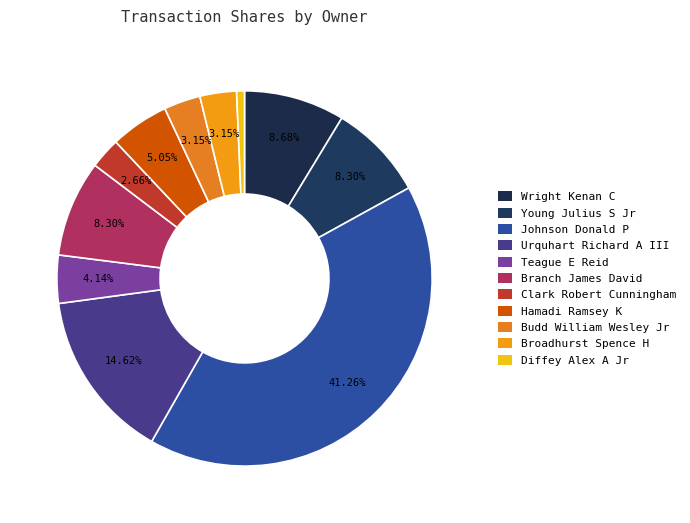

Count the number of slices in the pie.

11